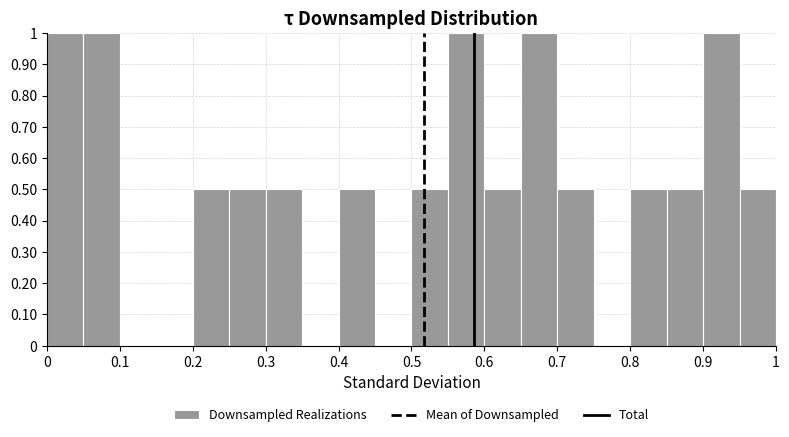

Reading left to right, list every bar in this chart as the range it spans on the x-axis followed by its height. The values are not printed on the chart, so give them approximately, as read against the axis.

0.00 to 0.05: 1.0
0.05 to 0.10: 1.0
0.10 to 0.15: 0
0.15 to 0.20: 0
0.20 to 0.25: 0.5
0.25 to 0.30: 0.5
0.30 to 0.35: 0.5
0.35 to 0.40: 0
0.40 to 0.45: 0.5
0.45 to 0.50: 0
0.50 to 0.55: 0.5
0.55 to 0.60: 1.0
0.60 to 0.65: 0.5
0.65 to 0.70: 1.0
0.70 to 0.75: 0.5
0.75 to 0.80: 0
0.80 to 0.85: 0.5
0.85 to 0.90: 0.5
0.90 to 0.95: 1.0
0.95 to 1.00: 0.5